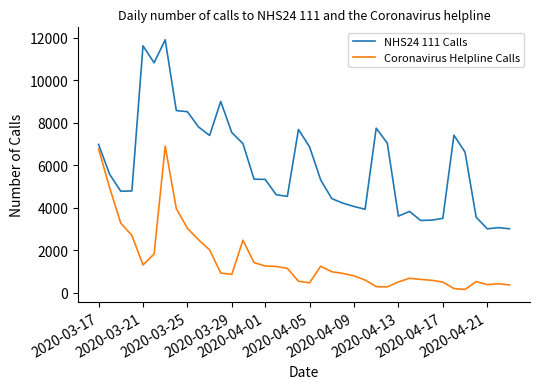

What is the difference between the maximum and minimum values in the Coronavirus Helpline Calls series?

6743